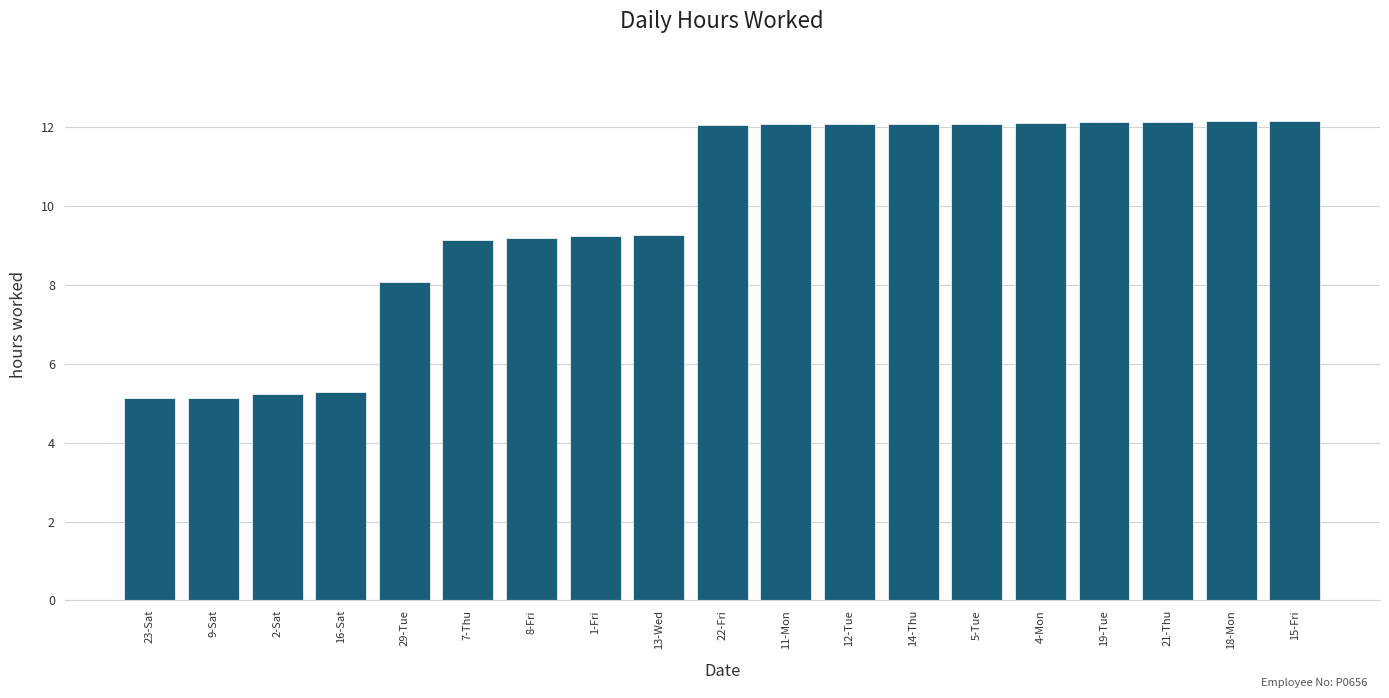

Are the bars grouped side by side (vs. stacked)?

No